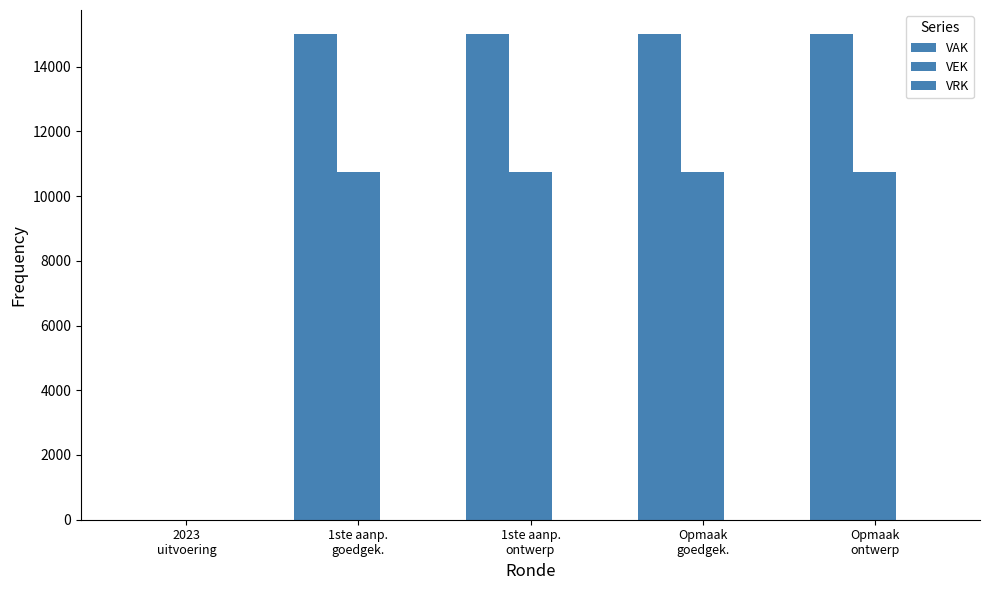

What is the label of the 3rd bar from the right?

1ste aanp.
ontwerp